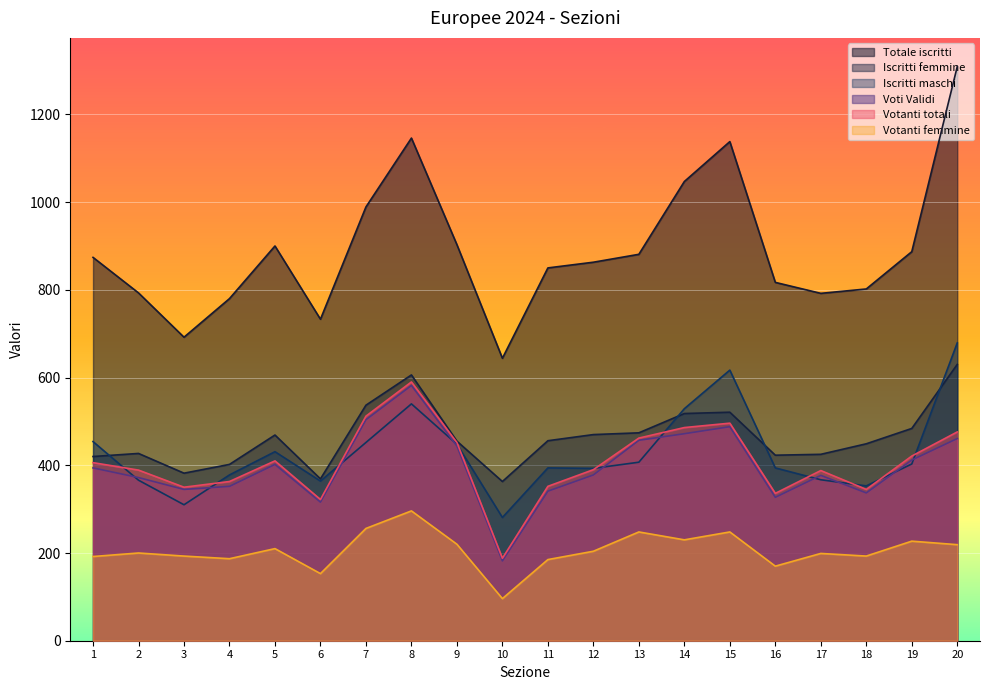

At how many categories does at least one series exceed 874?

9